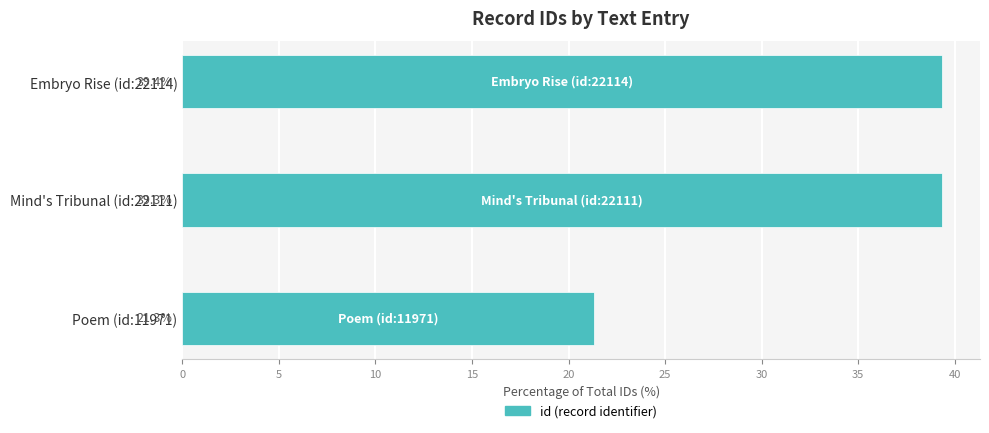

Reading bottom to top, extract all data points from this chart.

21.3	39.3	39.4